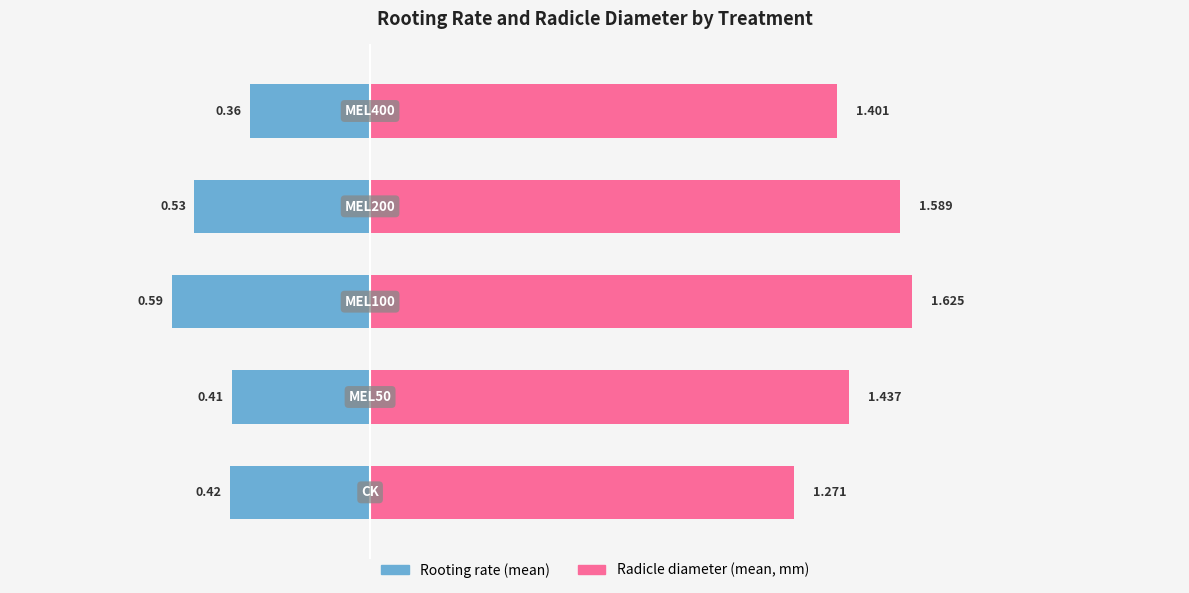

Where is Rooting rate nearest to the value 0?

MEL400